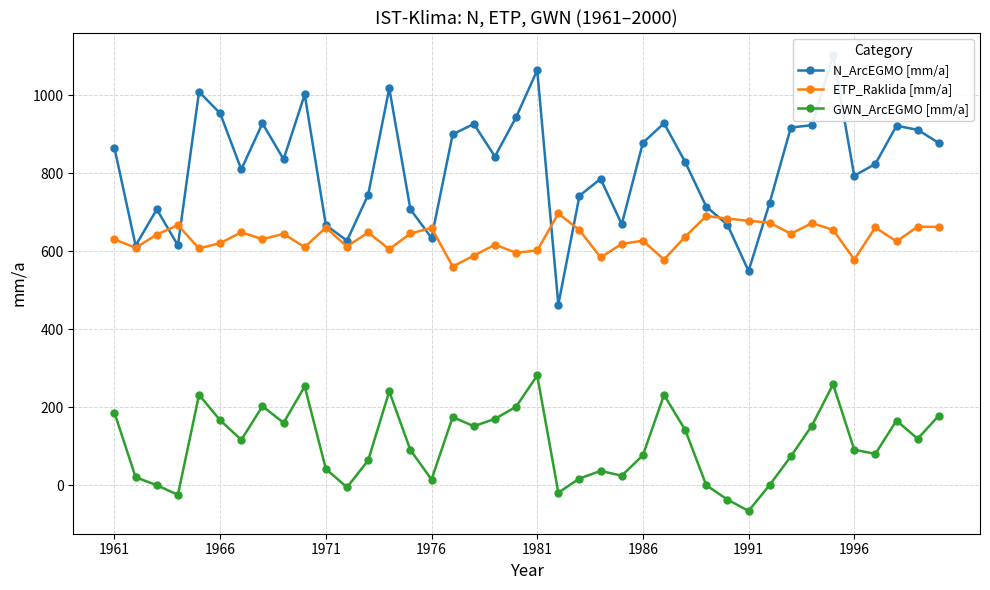

True or false: N_ArcEGMO [mm/a] has more than 0 interior local peaks.

True